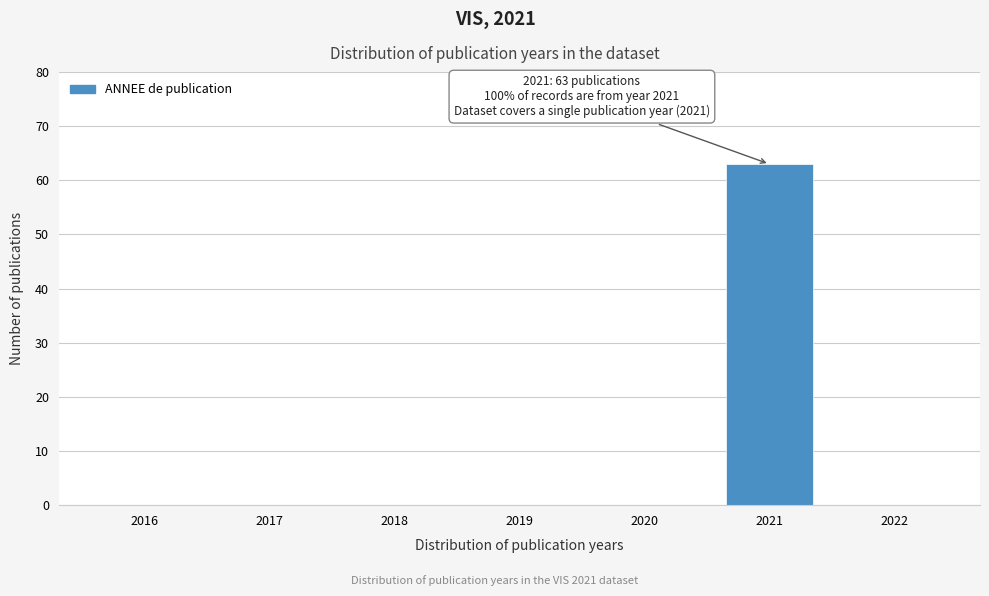

Reading left to right, list all the values displayed in this chart.

2016=0	2017=0	2018=0	2019=0	2020=0	2021=63	2022=0